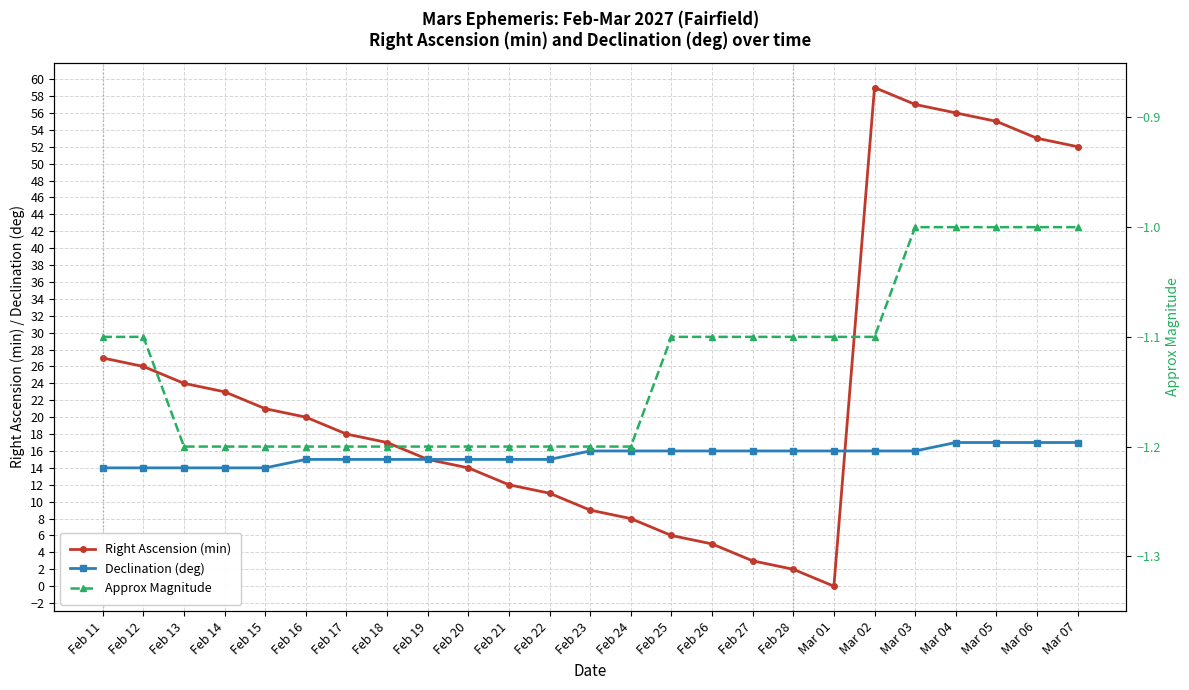

What is the value of the Approx Magnitude point at the 22nd from the left?

-1.0